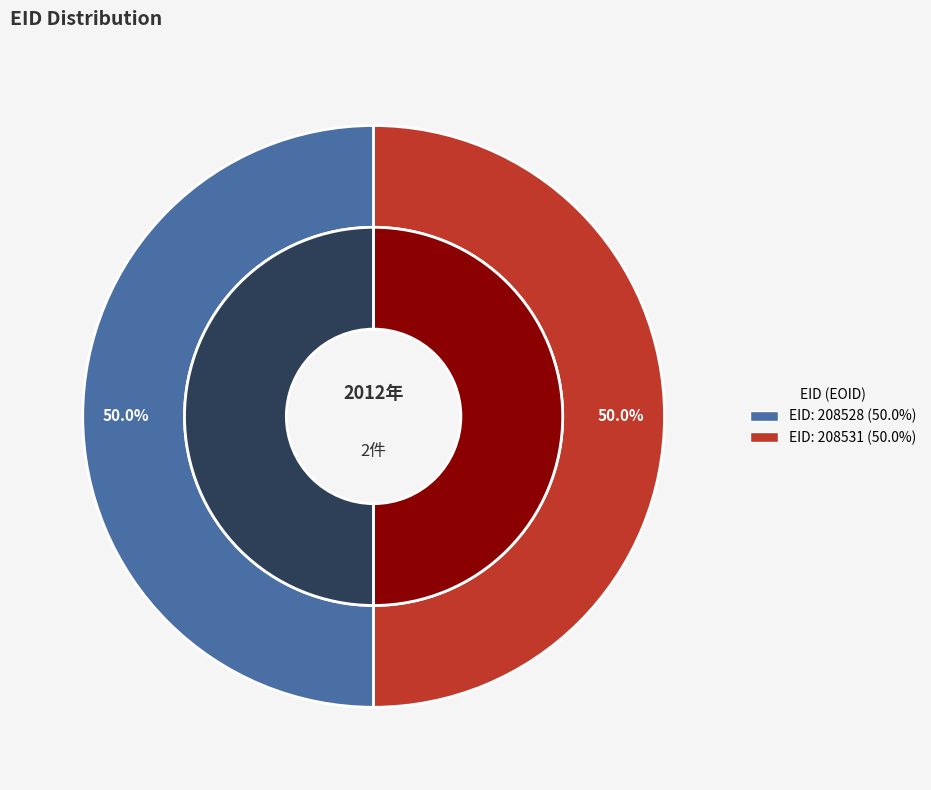

To the nearest percent, what is the average slice percentage?

50%